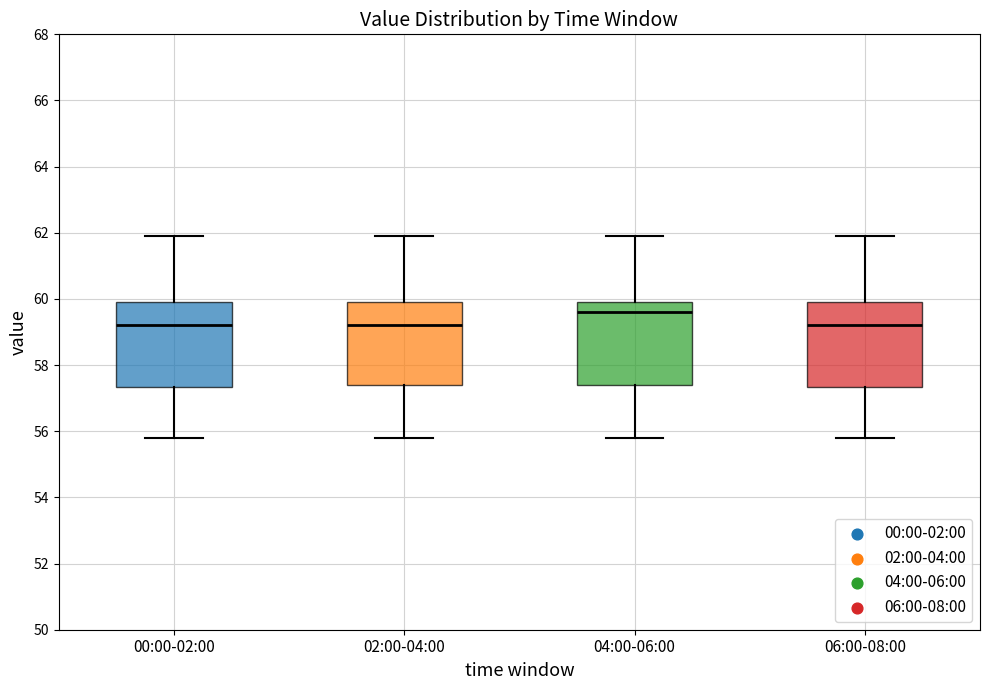

Where is the lower edge of the box for 02:00-04:00 on the y-axis? The values are not printed on the chart, so give them approximately, as read against the axis.

57.4